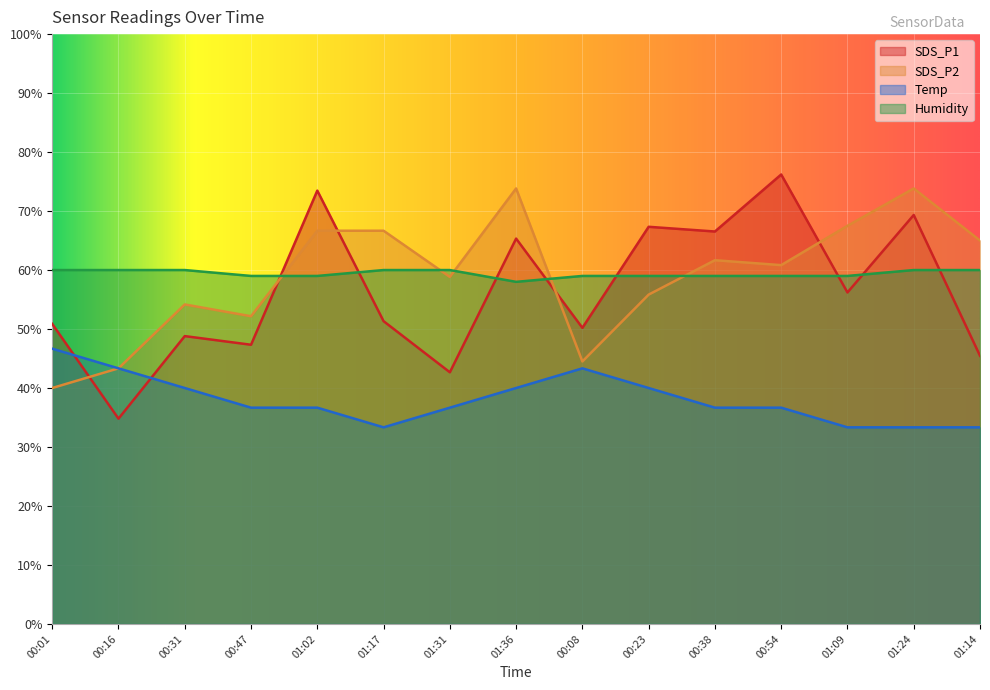

What is the label of the 6th point from the right?

00:23